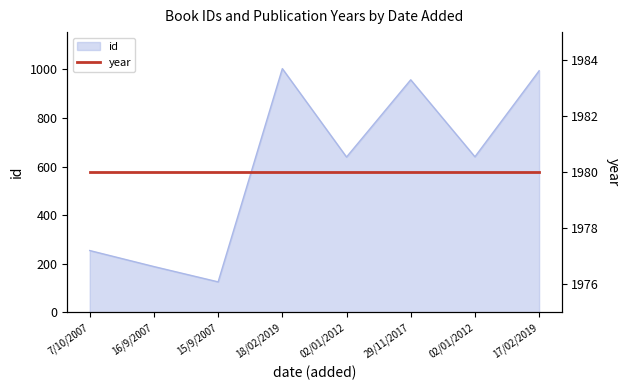

List the labels in order of value, smallest first.

15/9/2007, 16/9/2007, 7/10/2007, 02/01/2012, 02/01/2012, 29/11/2017, 17/02/2019, 18/02/2019